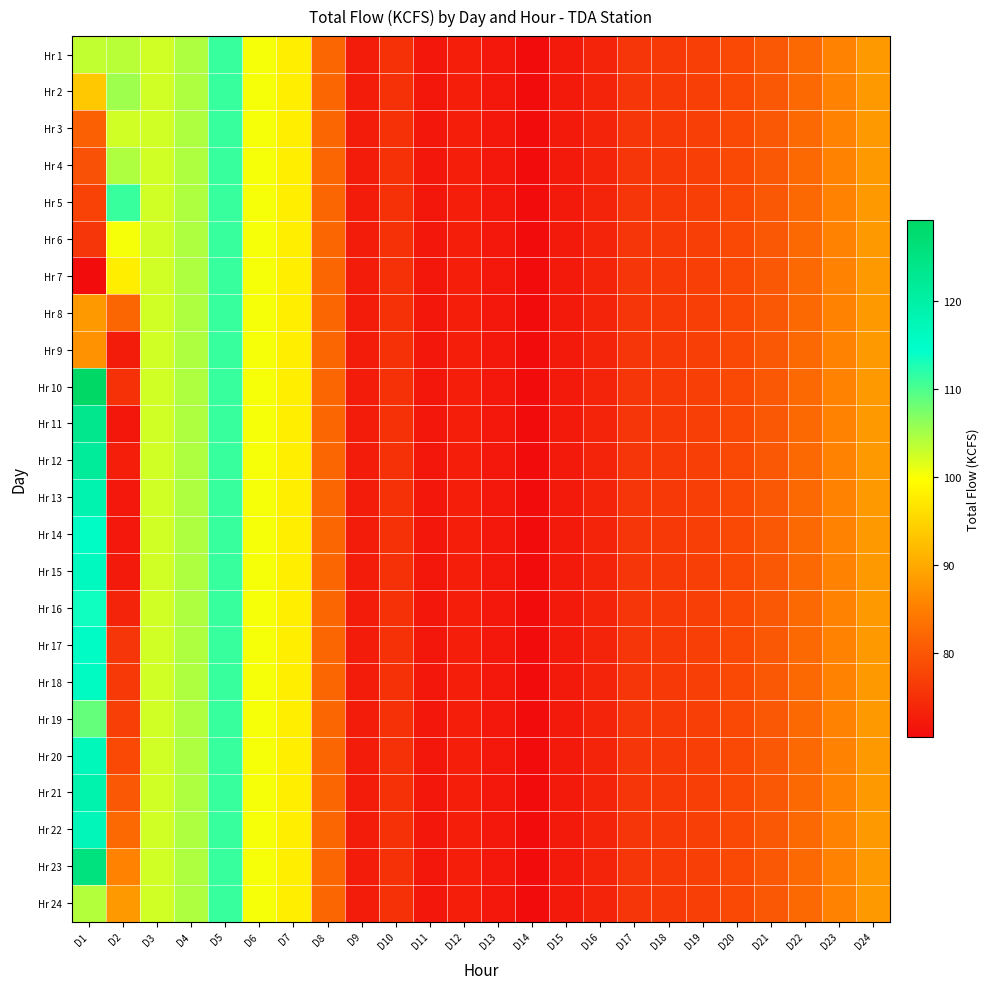

How many data points does each series have?

24